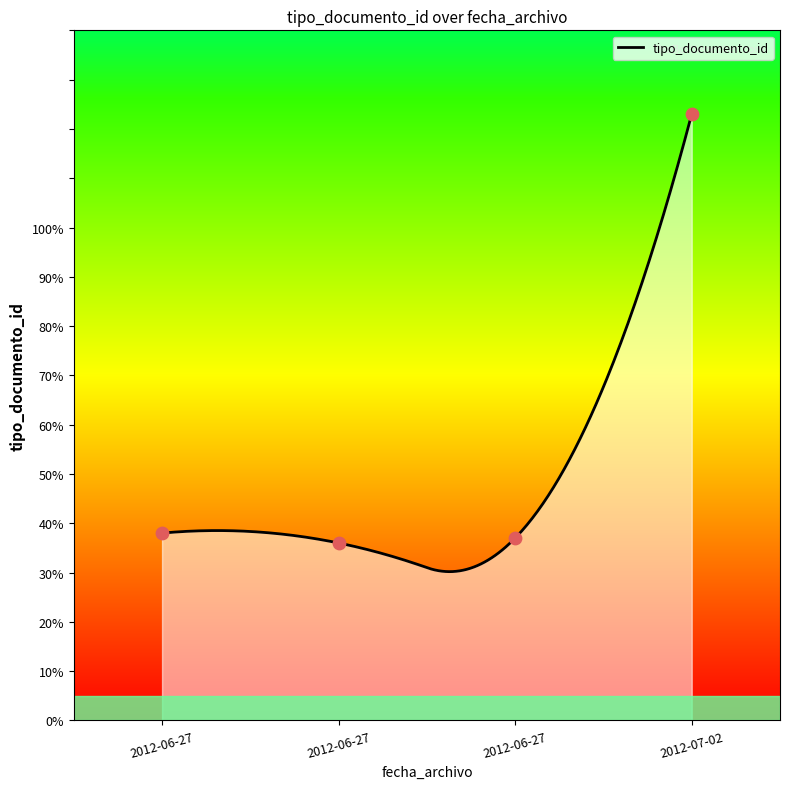

What is the ratio of the value at 2012-06-27 09:04:03 to the value at 2012-07-02 11:20:32?

0.3